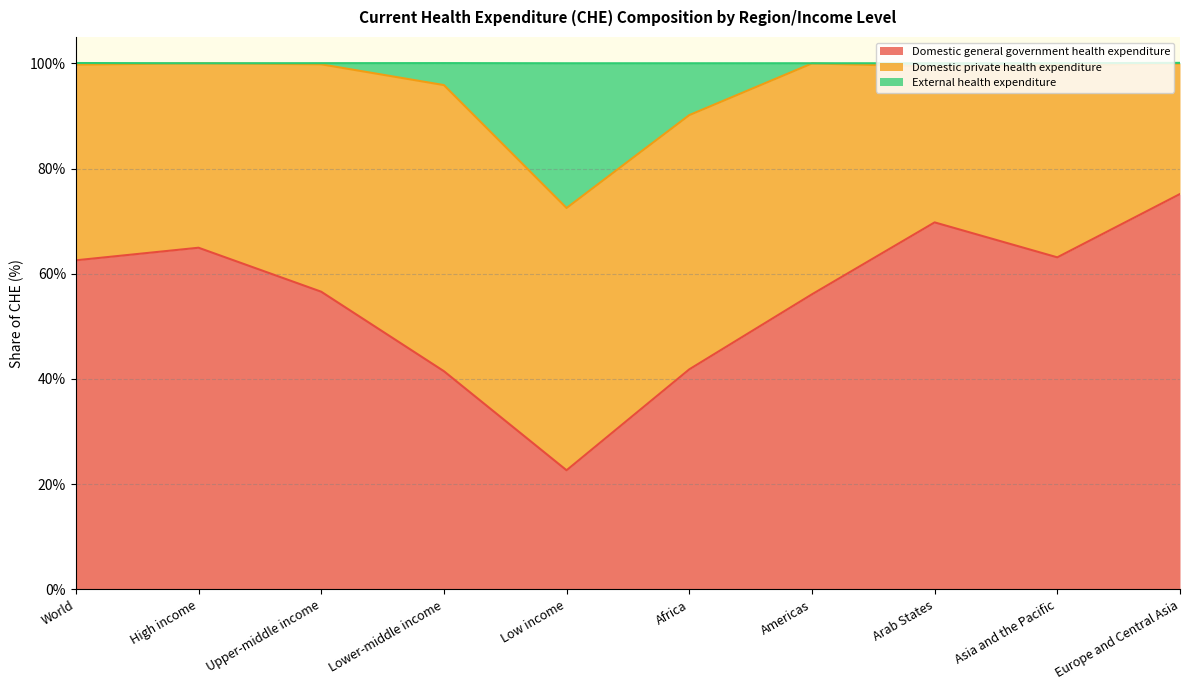

At which category is the sum across all series the highest?

Europe and Central Asia